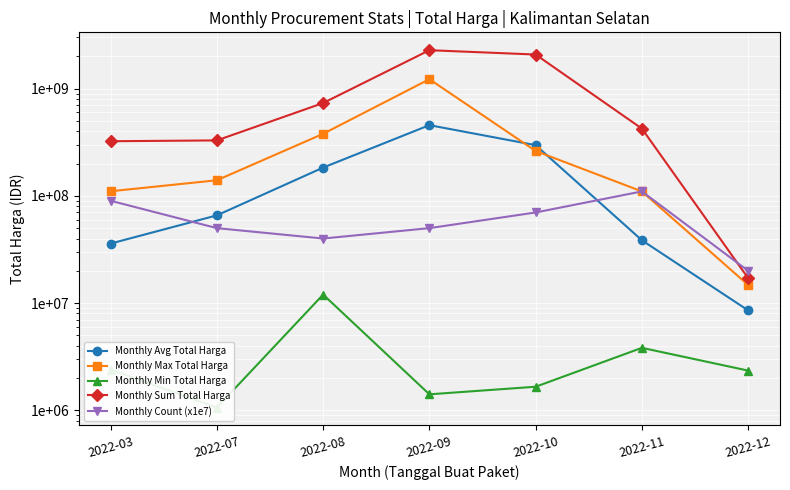

How many lines are shown in the chart?

5